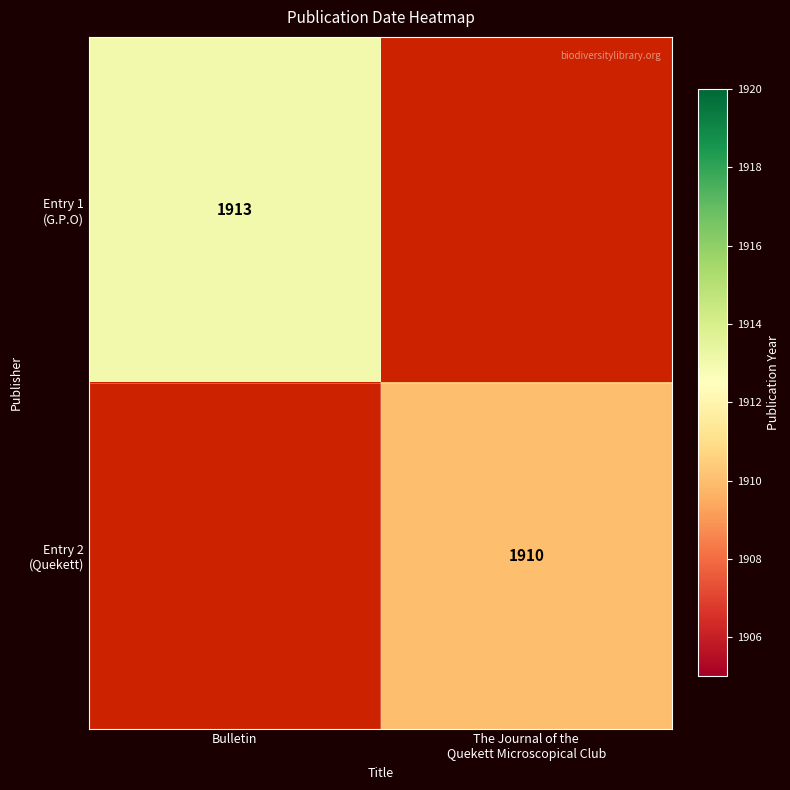

Between The Journal of the
Quekett Microscopical Club and Bulletin, which is larger?

Bulletin